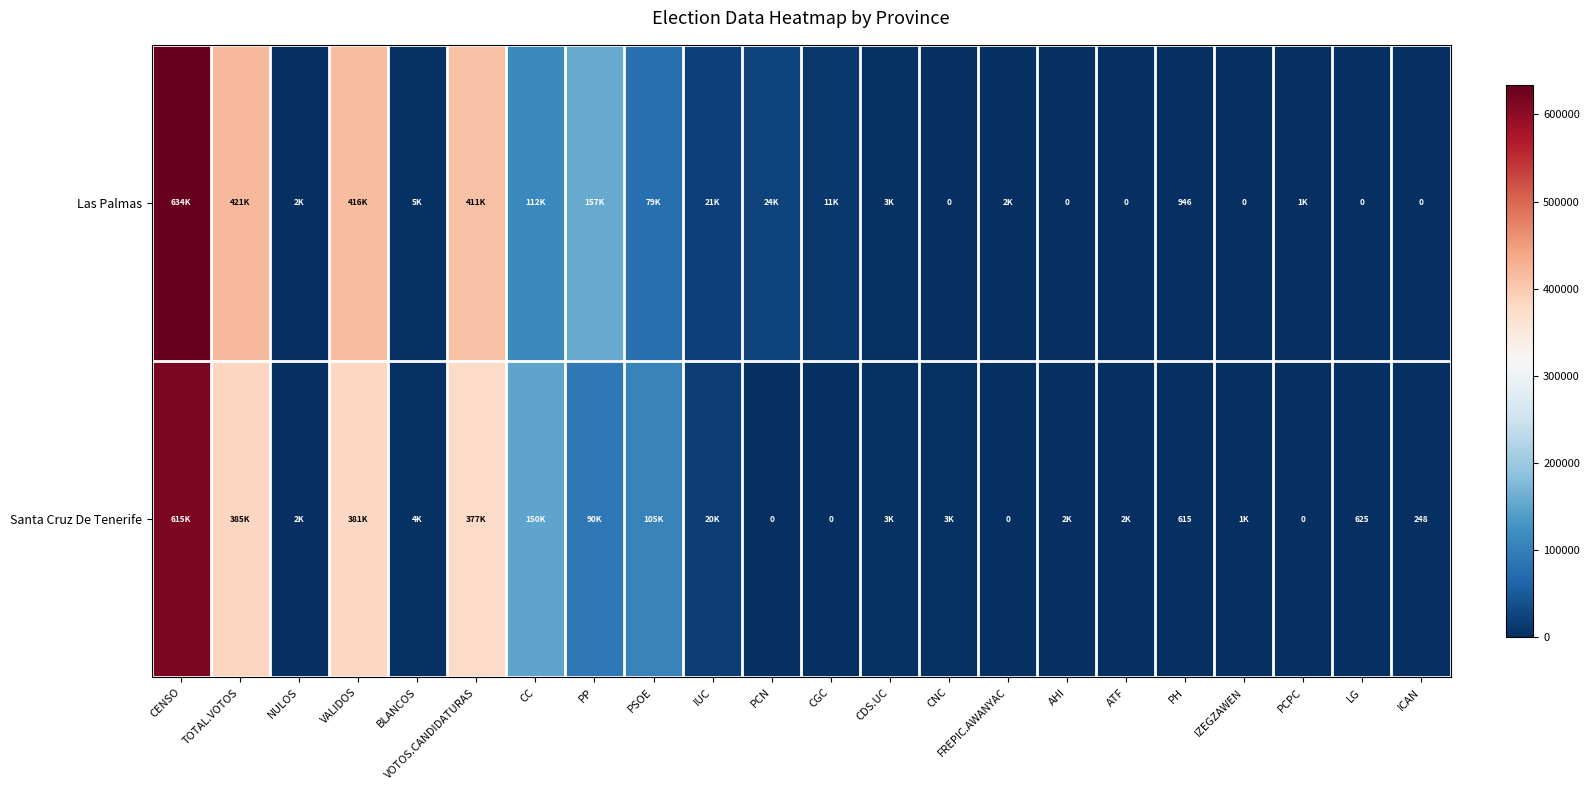

Rank the series at TOTAL.VOTOS from highest to lowest value.

Las Palmas, Santa Cruz De Tenerife